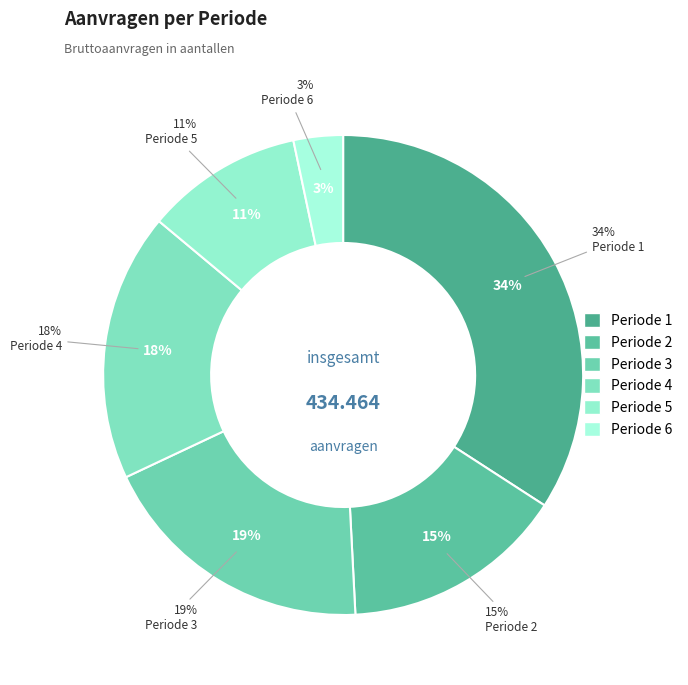

Is there a majority slice in this chart?

No